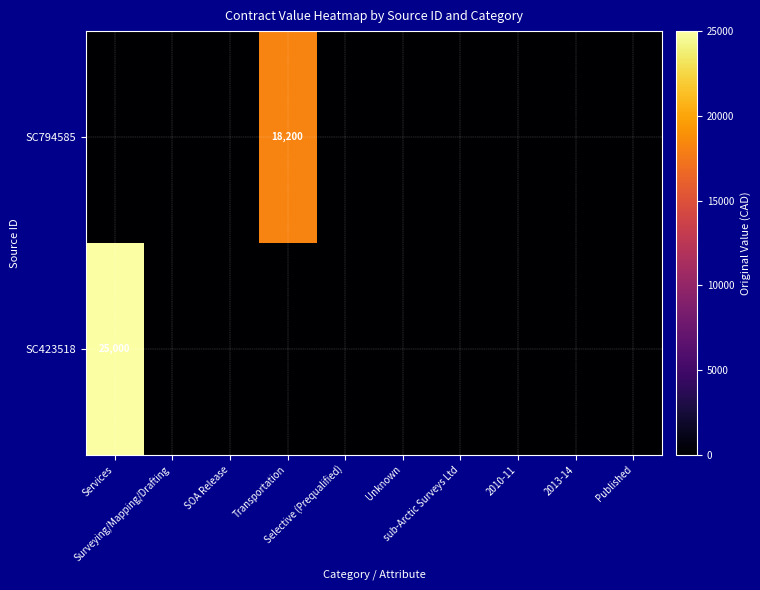

Which label corresponds to the largest value in the chart?

Services